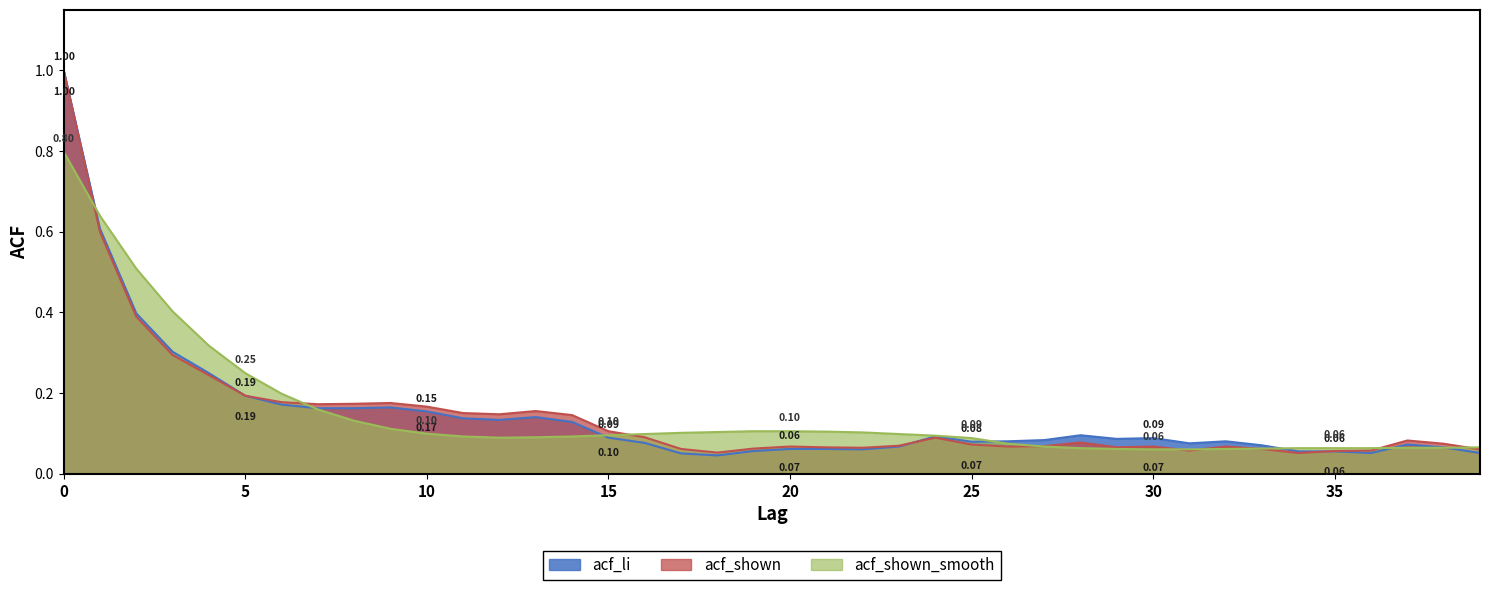

True or false: acf_shown_smooth has more than 2 interior local peaks.

False